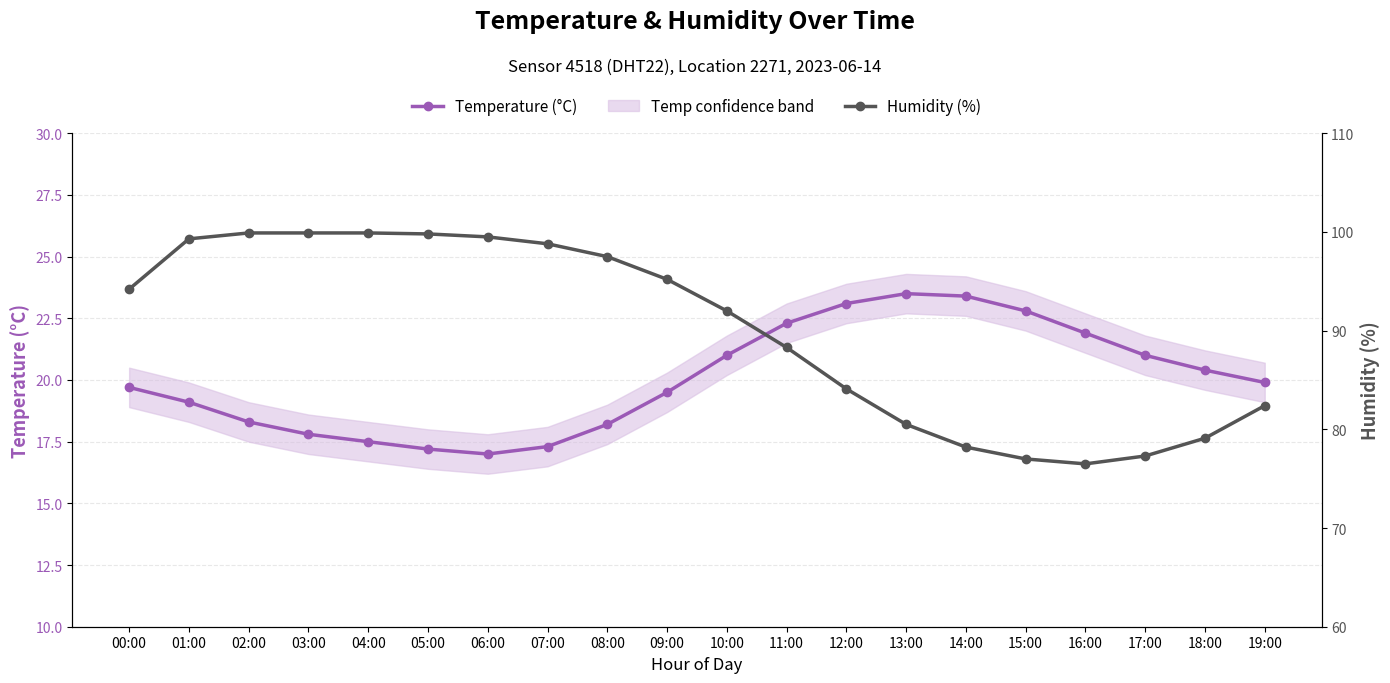

What is the label of the 5th point from the right?

15:00